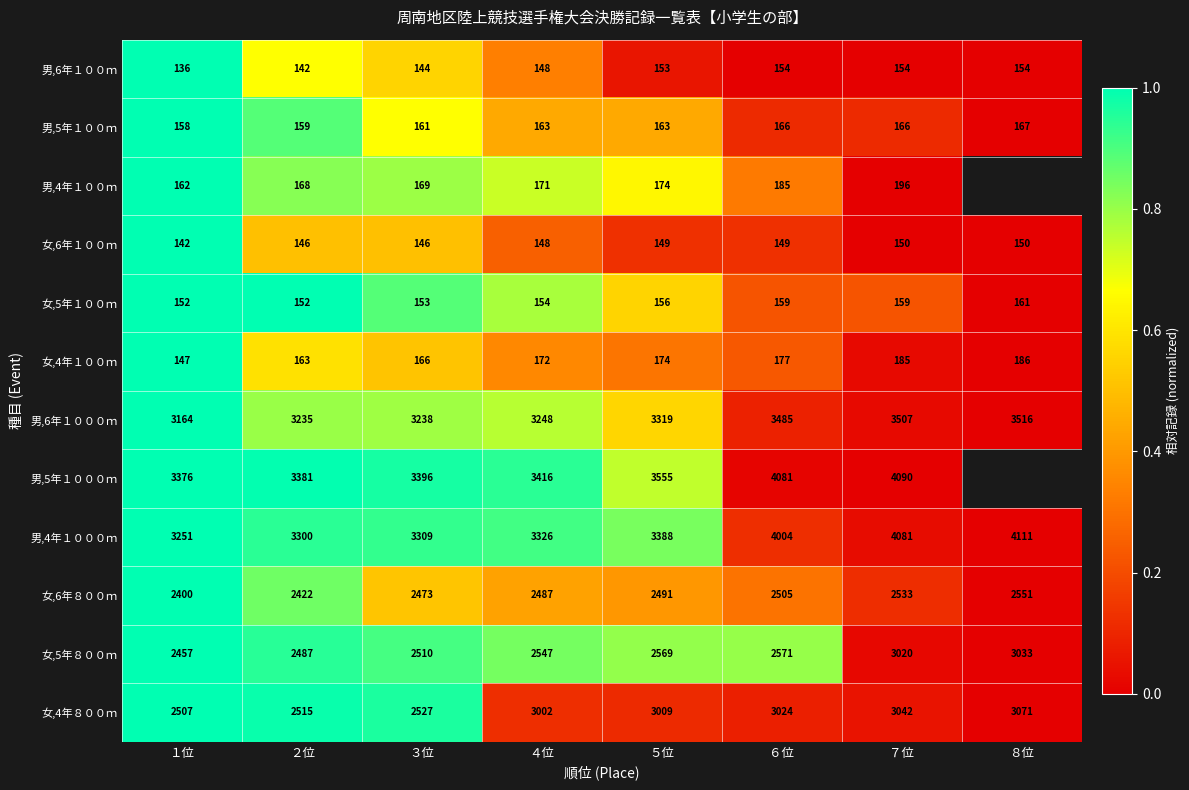

At which label does 女,6年８００ｍ reach its minimum?

１位